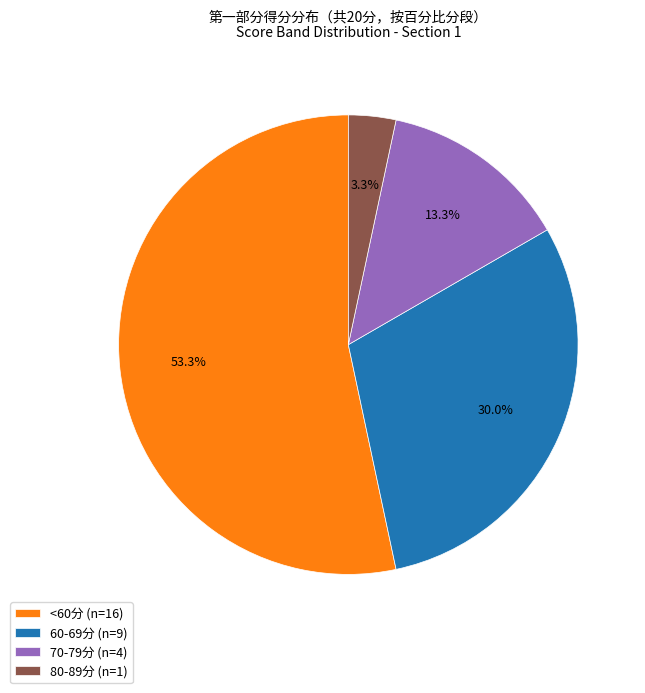

Which slice is the smallest?

80-89分 (n=1)